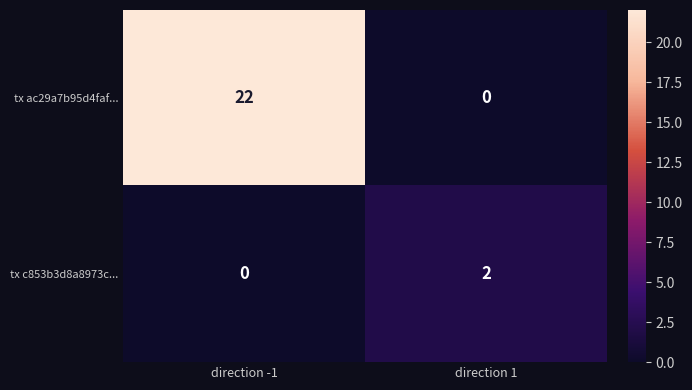

What is the difference between the highest and lowest values at direction 1?

2